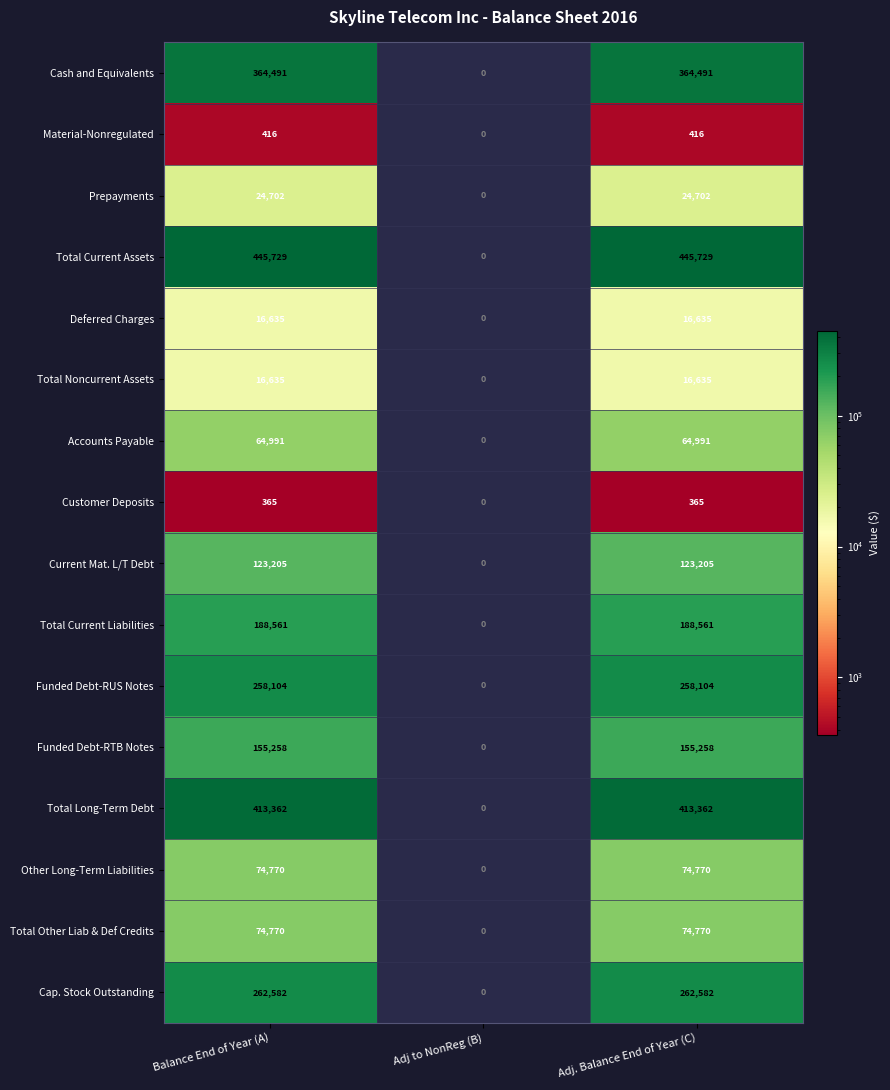

At how many categories does at least one series exceed 129015?

2